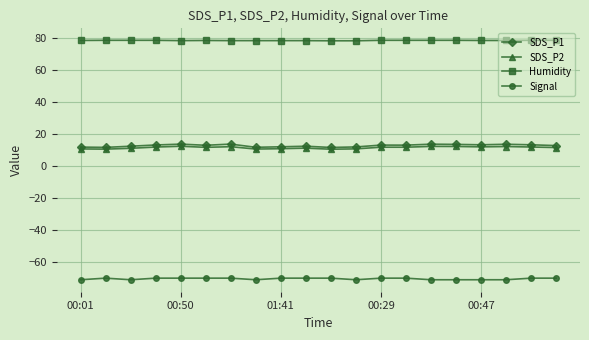

Rank the series by their maximum value, from lowest to highest.

Signal, SDS_P2, SDS_P1, Humidity